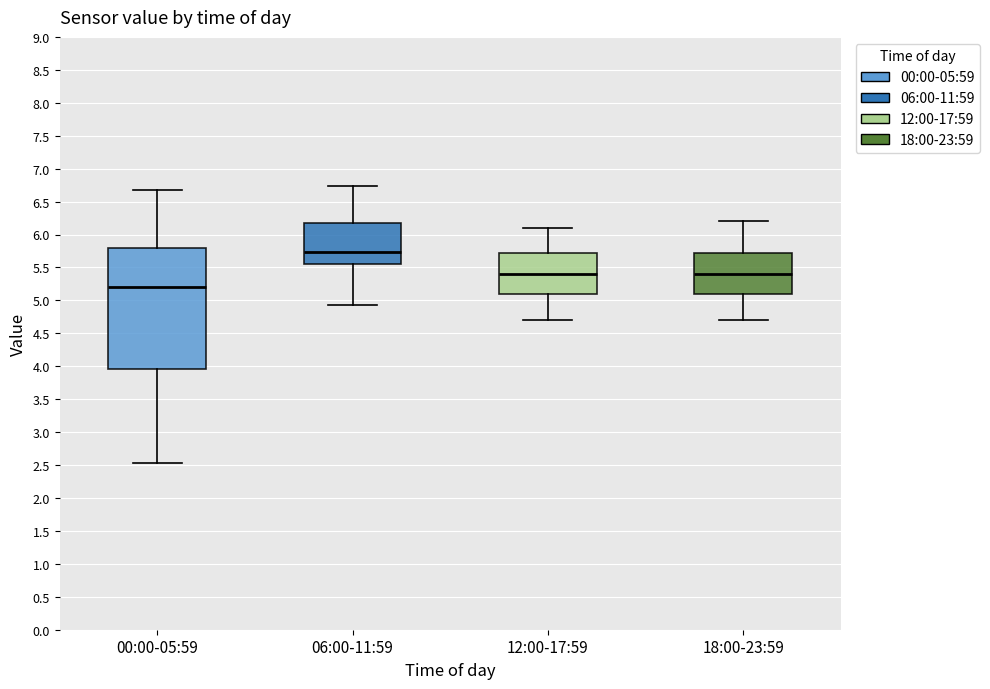

Which box has the highest median line?

06:00-11:59